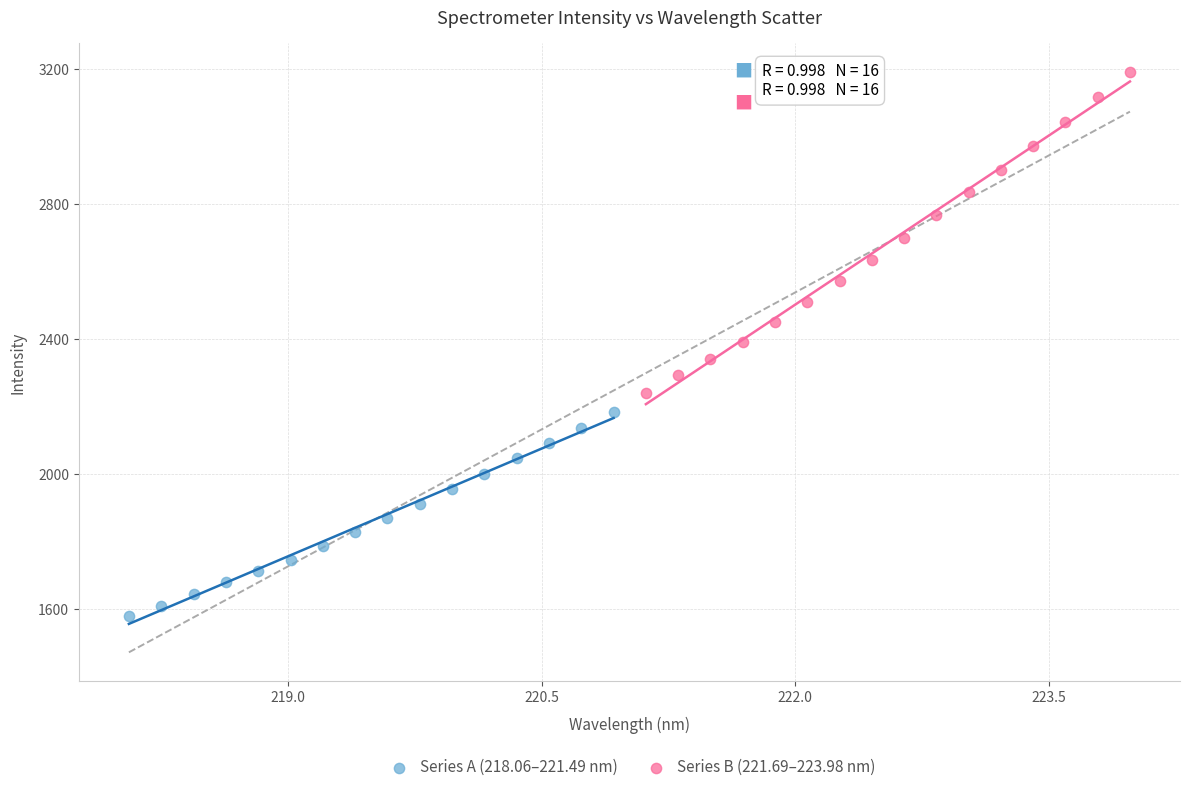

Which series reaches the minimum Y coordinate?

Series A (218.06–221.49 nm)